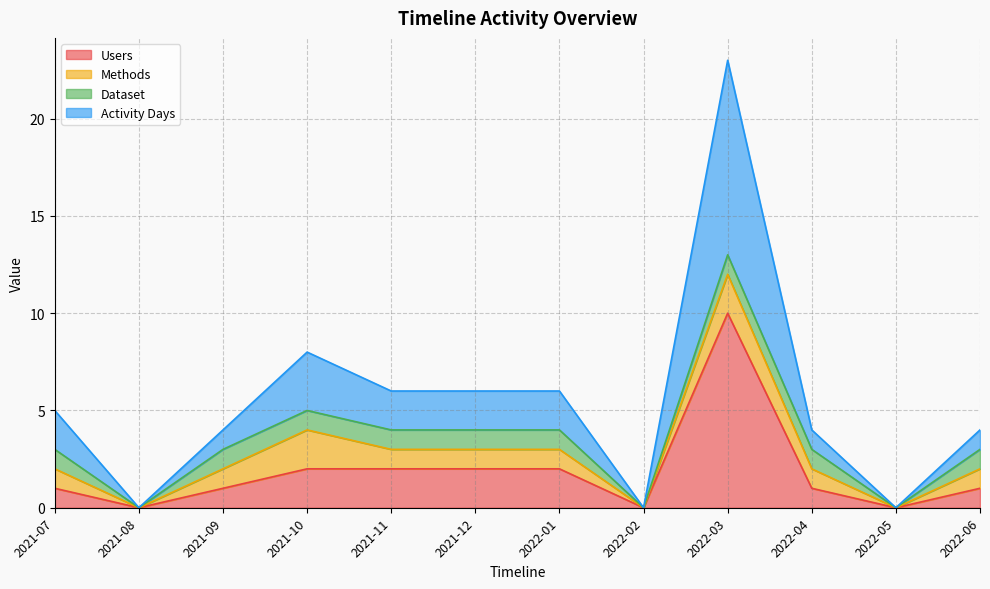

Which category has the highest value in the Users series?

2022-03